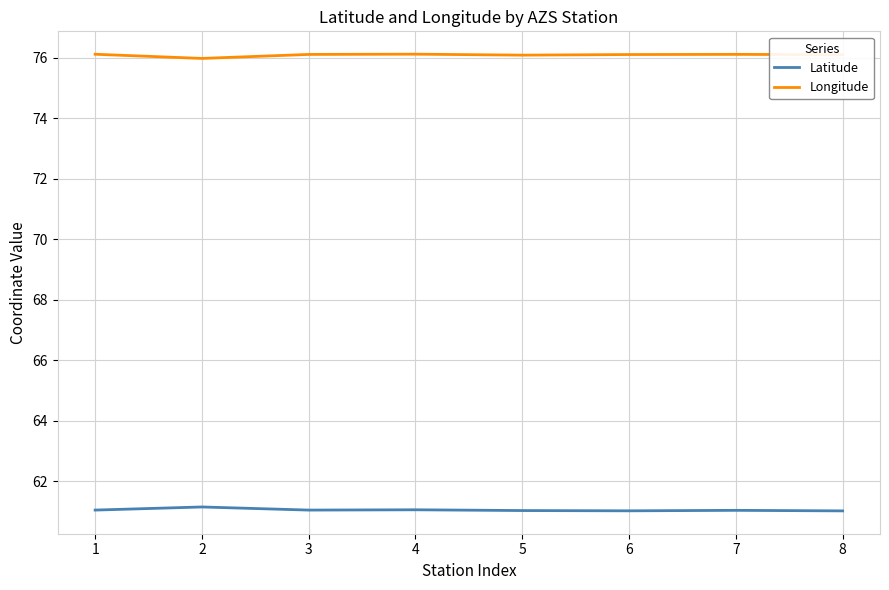

What are all the series names shown in the legend?

Latitude, Longitude